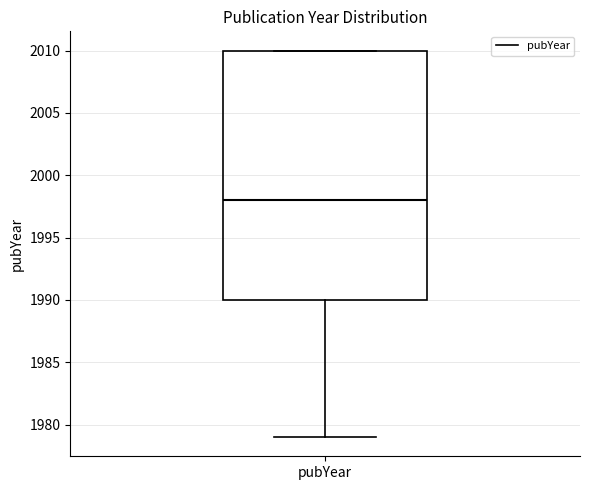

Where does the lower whisker of the box for pubYear end on the y-axis? The values are not printed on the chart, so give them approximately, as read against the axis.

1979